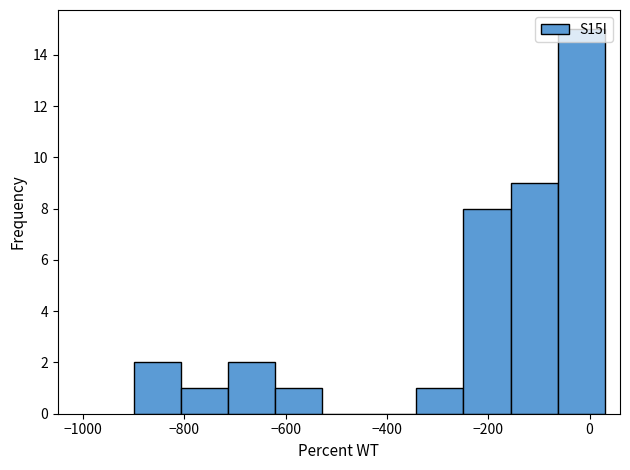

What is the height of the bar covering -160 to -60 on the x-axis? Neither the bar edges nor the heights are printed on the chart, so give them approximately, as read against the axes.

9